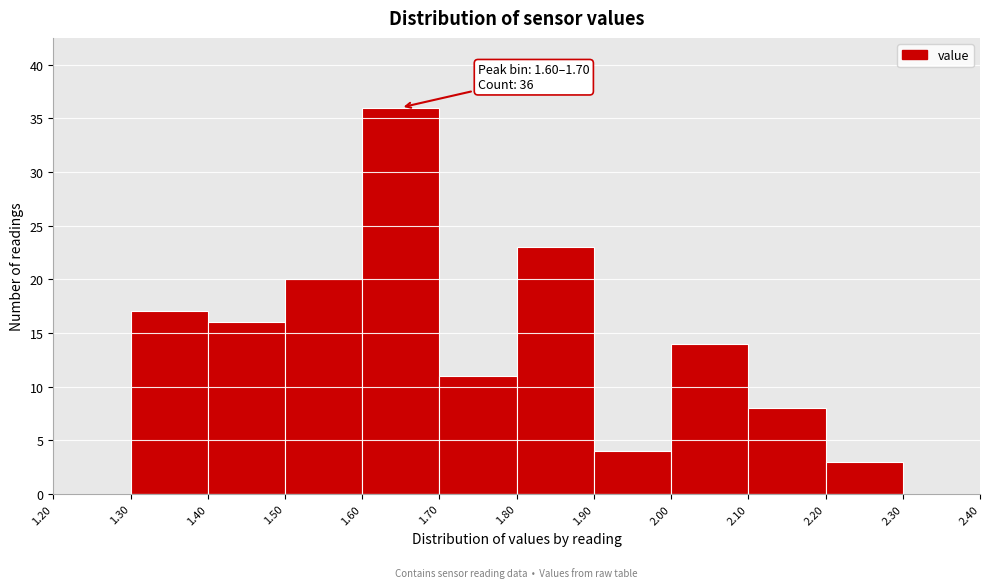

Over which range of the x-axis is the bar tallest?

1.60 to 1.70